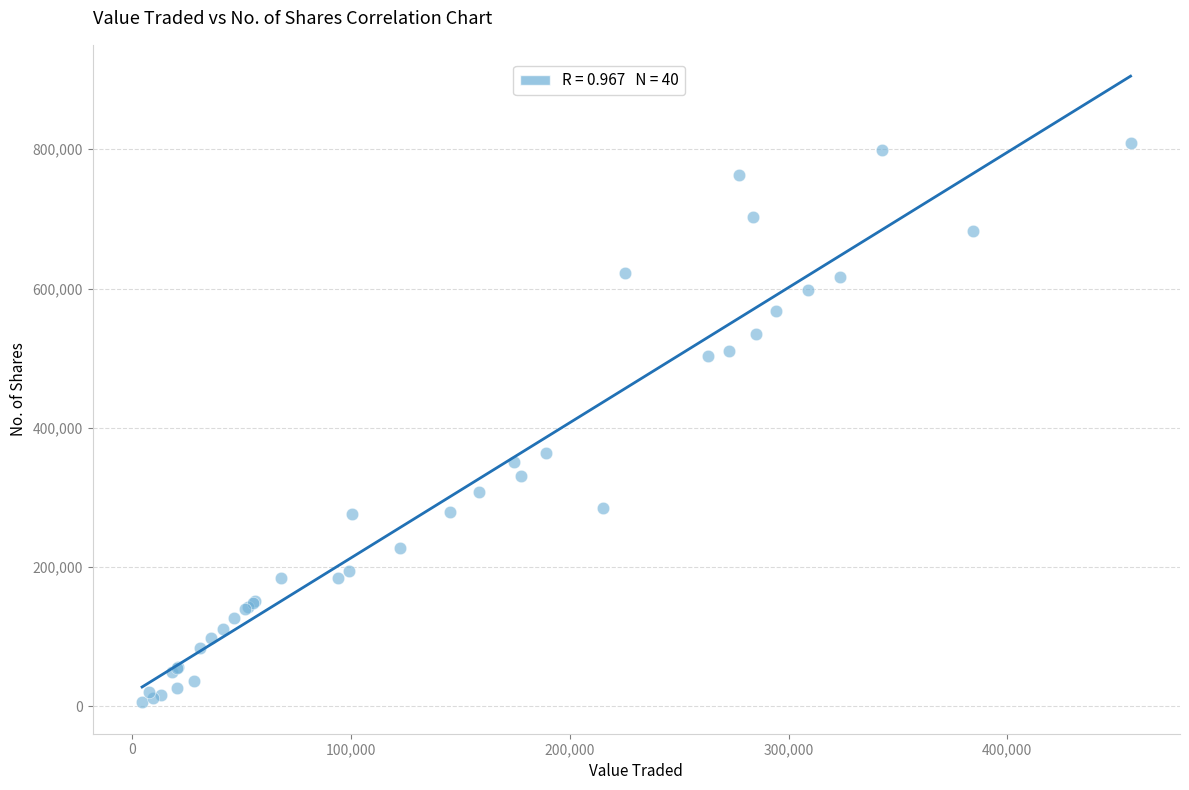

What Y value in the scatter plot is closest to 407198?

364185